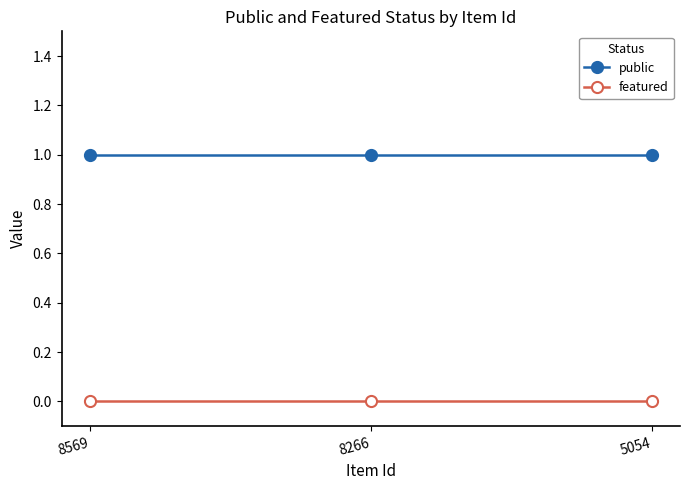

List the series in order of their overall mean, highest first.

public, featured